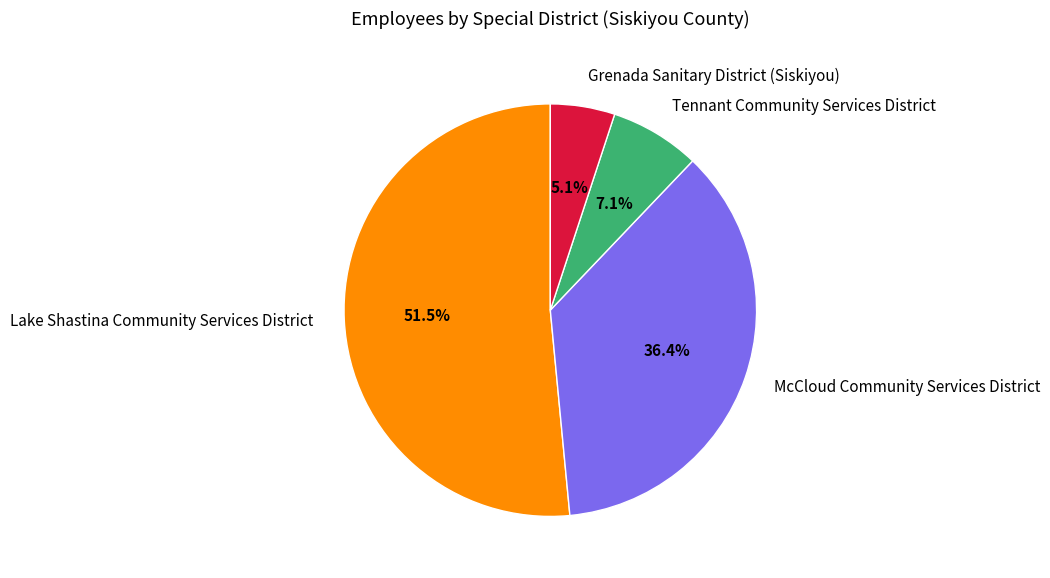

What percentage is the Tennant Community Services District slice, to the nearest percent?

7%